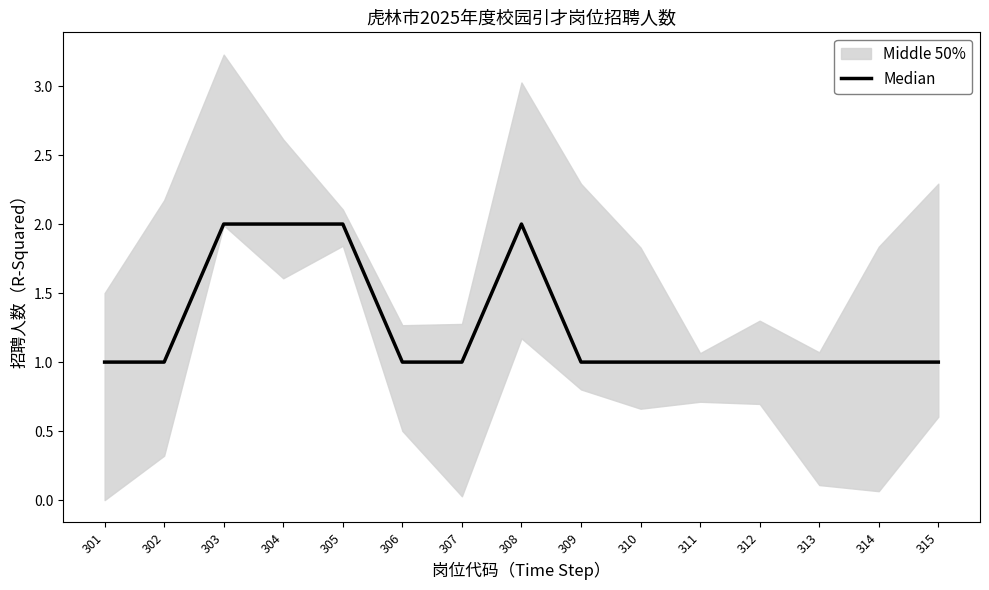

Does the chart display data point markers on the line(s)?

No